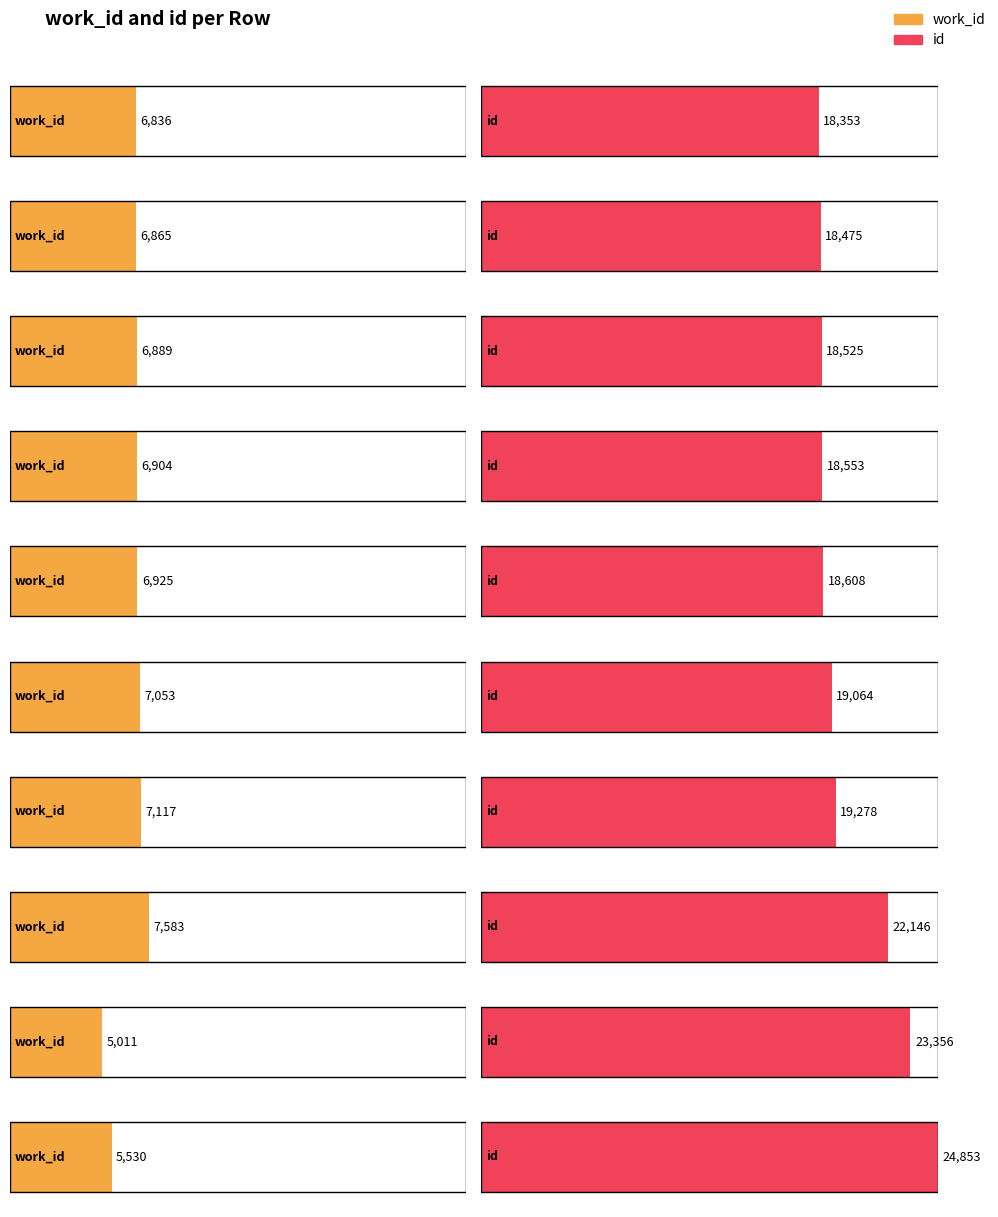

The value of id at 18608 is 5610. True or false?

False